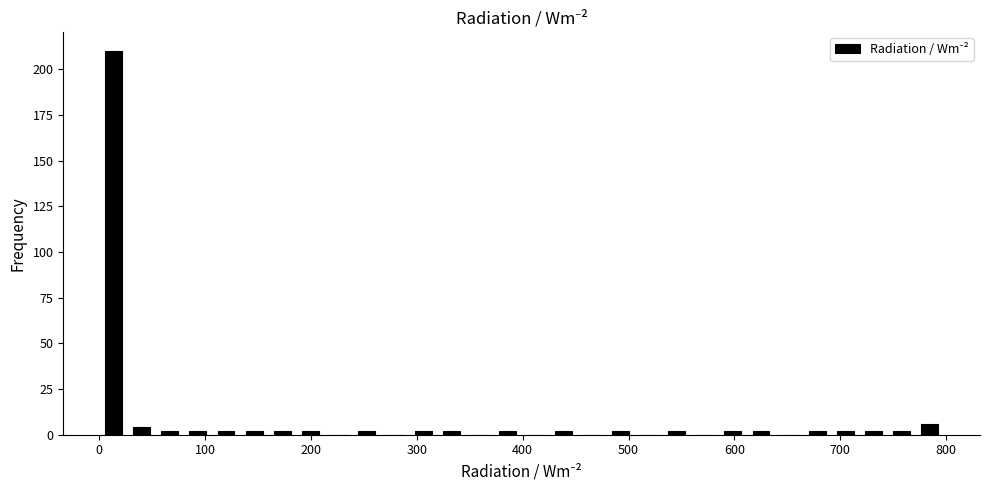

Read against the x-axis, roughly where is the centre of the tallest bar?

10